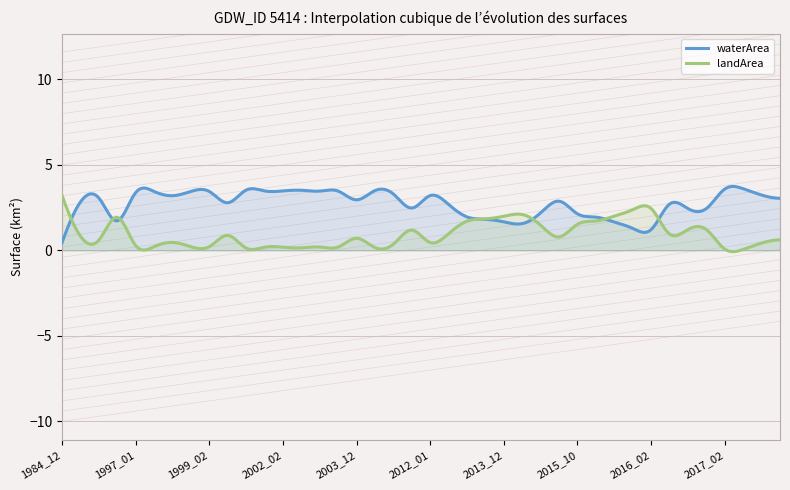

Which has a higher value, 2016_10 or 2012_01?

2012_01